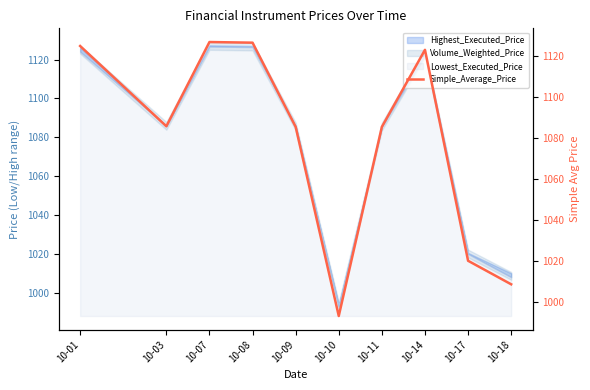

At which category does the data reach its first local valley?

10-03